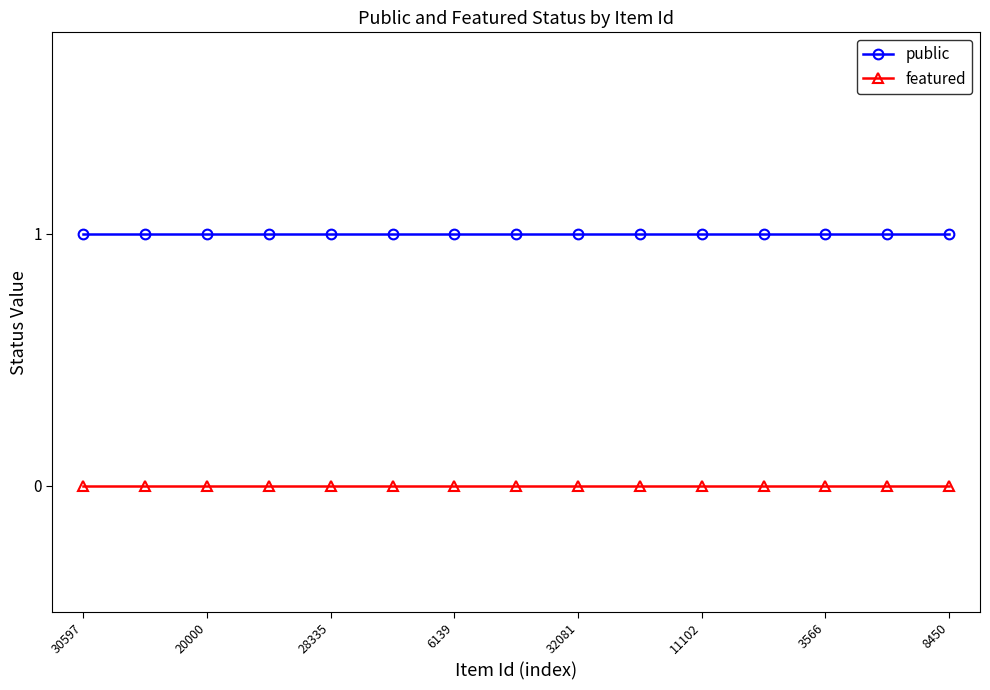

Rank the series by their maximum value, from lowest to highest.

featured, public